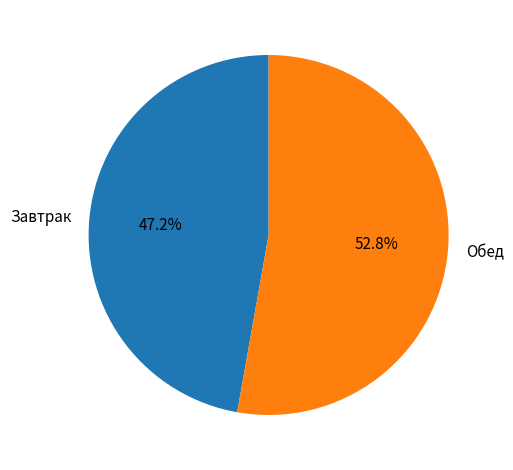

Do Завтрак and Обед together represent more than half of the pie?

Yes